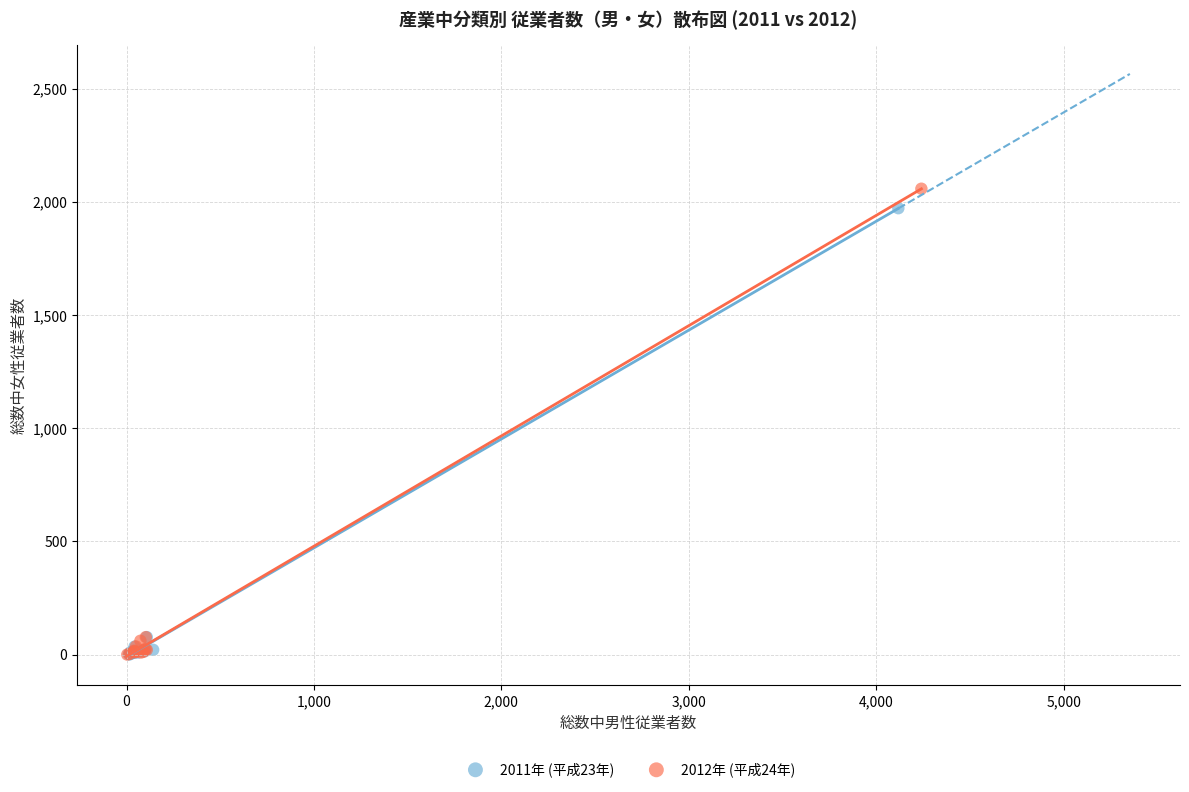

Which series has the widest spread of Y values?

2012年 (平成24年)